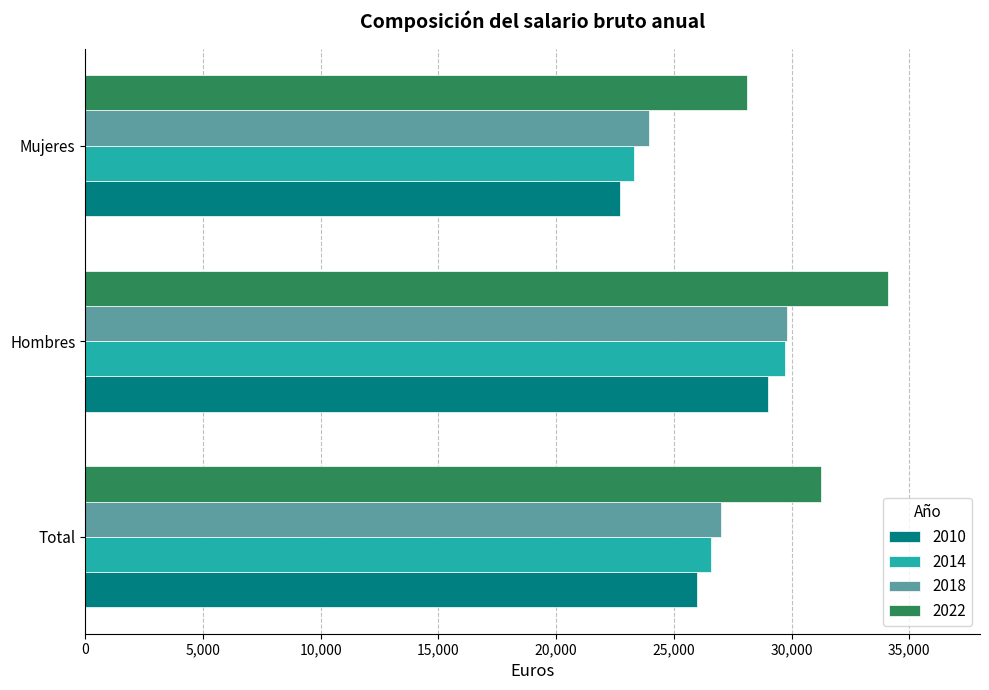

At which category does the chart reach its minimum across all series?

Mujeres